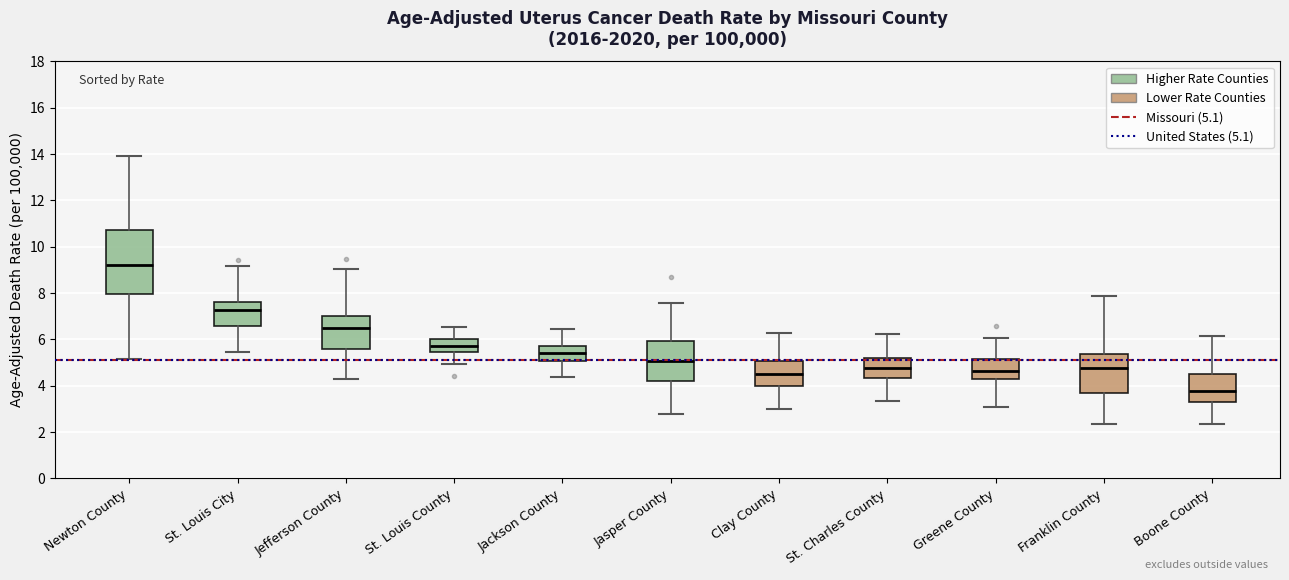

Which box is the tallest, from its lower edge to its upper edge?

Newton County